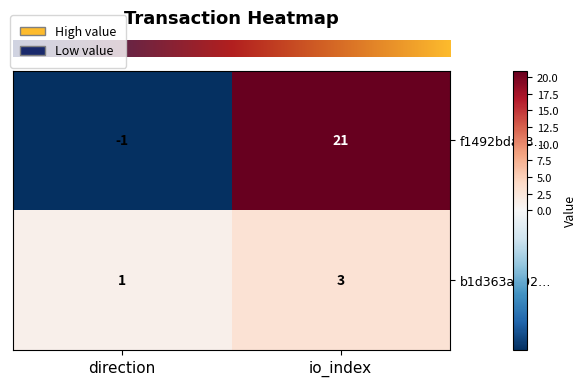

The b1d363a502… series shows 3 at io_index. True or false?

True